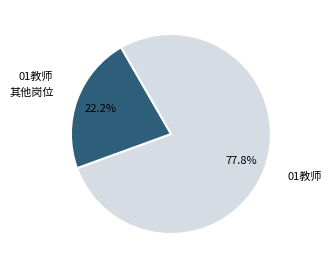

Is there any slice that represents more than half of the pie?

Yes